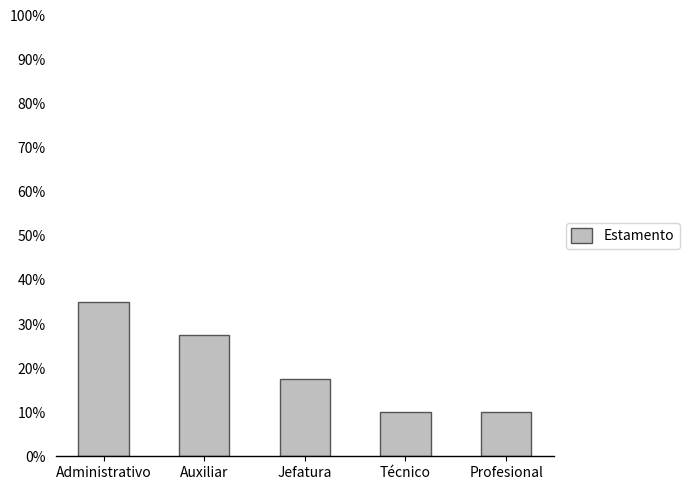

Between Administrativo and Profesional, which is larger?

Administrativo